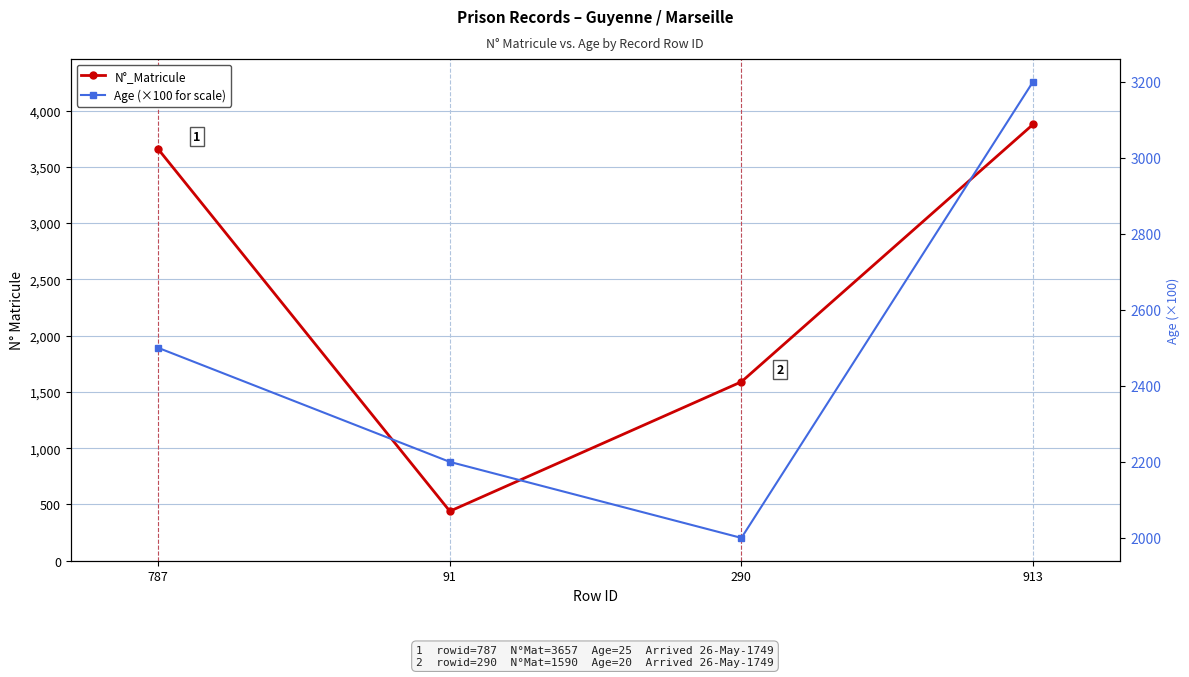

How many distinct data groups are displayed?

2